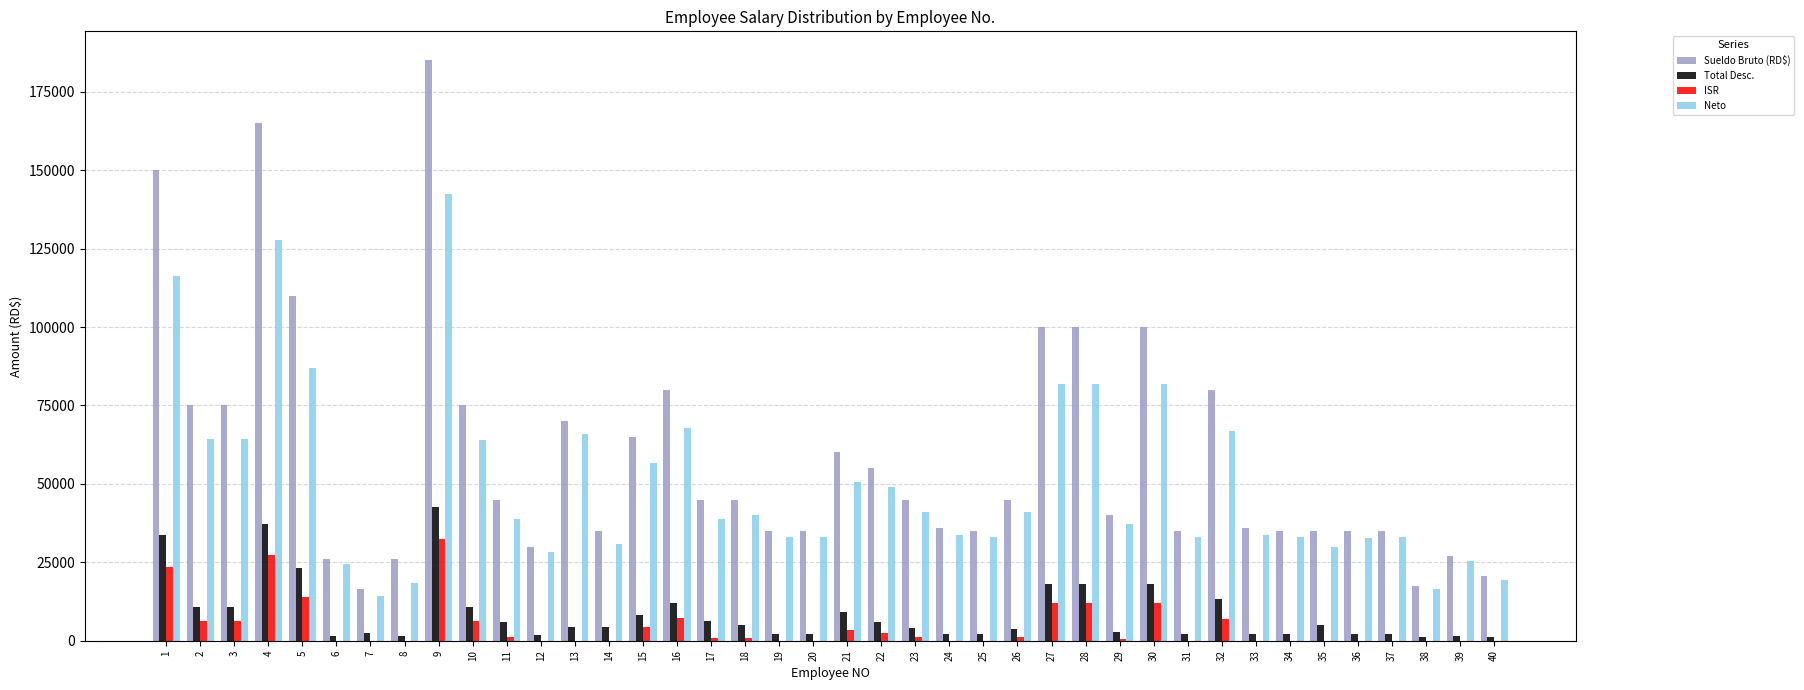

Count the number of data series in this chart.

4